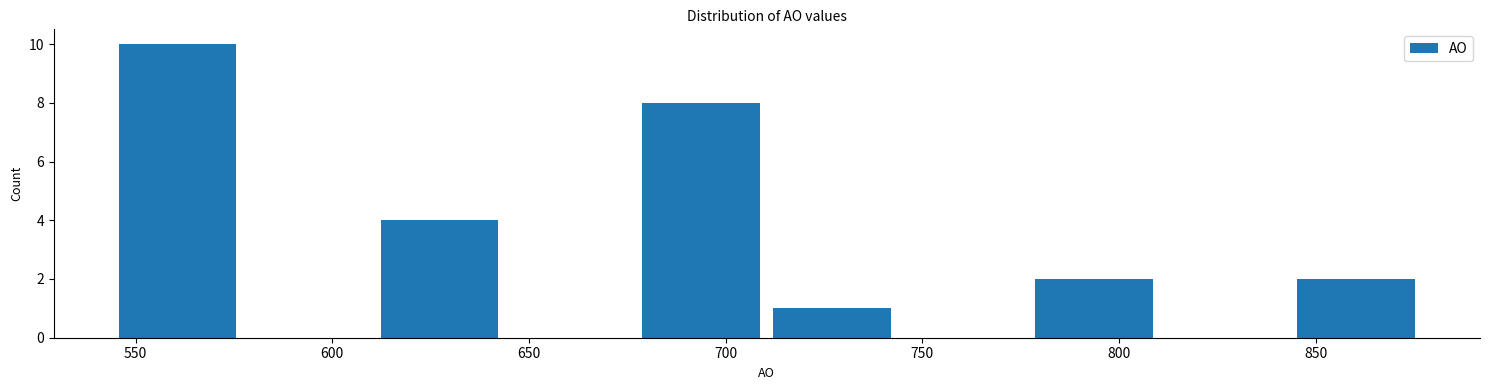

How tall is the bar that spans 545 to 575 on the x-axis? Neither the bar edges nor the heights are printed on the chart, so give them approximately, as read against the axes.

10